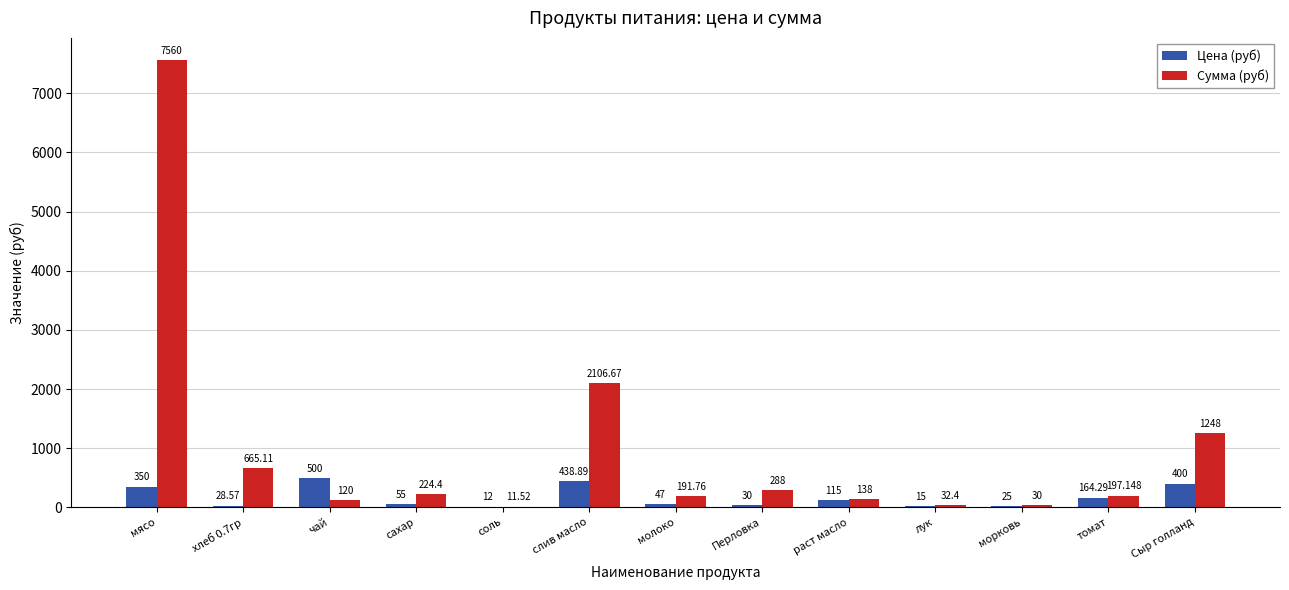

At which label is Сумма (руб) closest to 3785?

слив масло